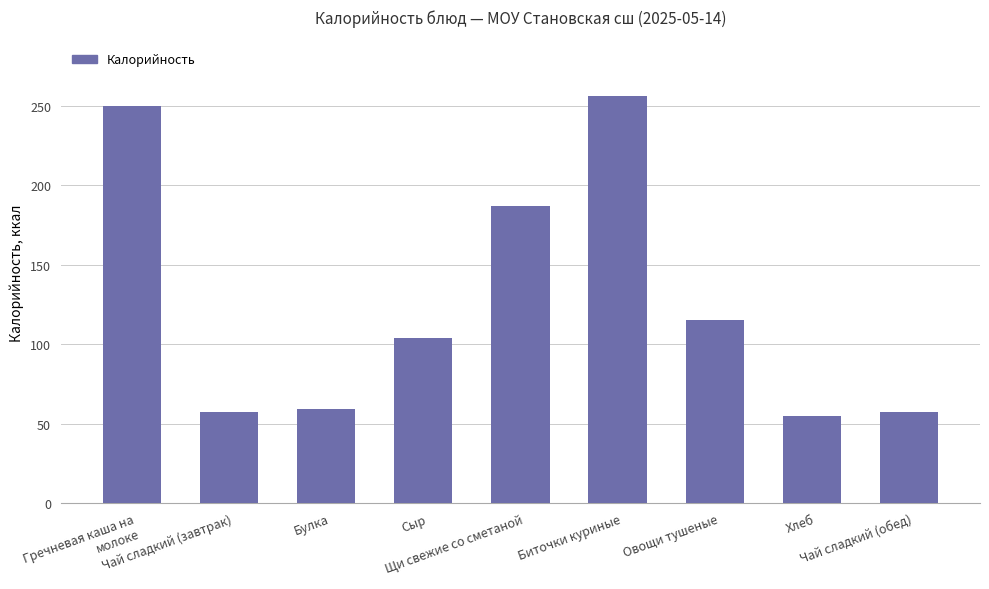

What is the change in value from Сыр to Чай сладкий (обед)?

-47